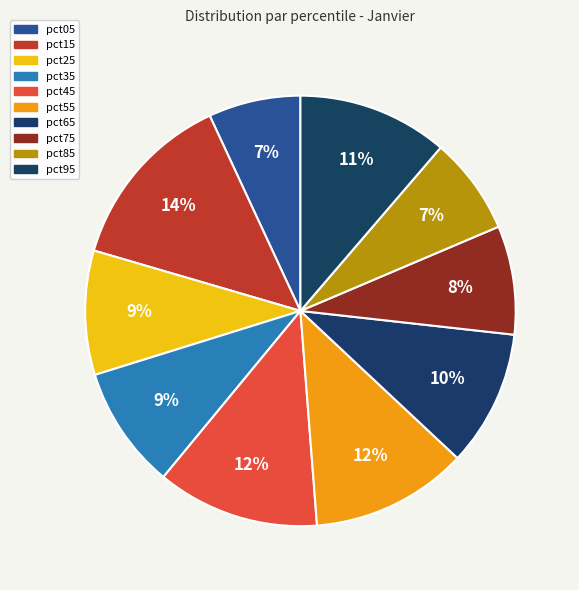

How many segments does this pie chart have?

10